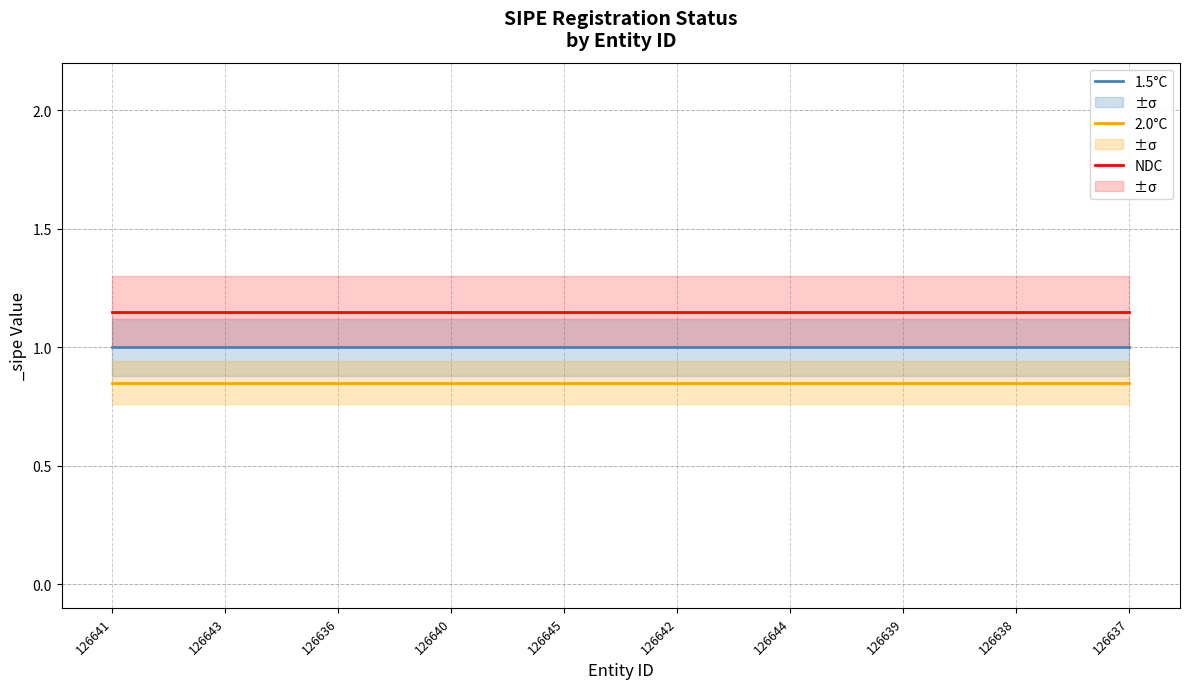

Which series has the largest range (max minus min)?

1.5°C